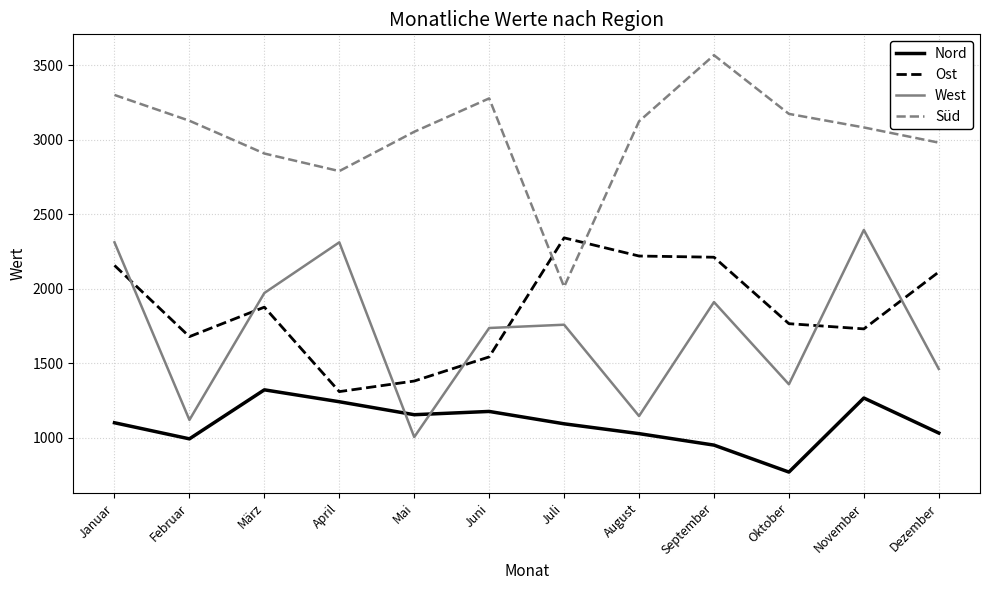

Is the value of West at August greater than the value of Ost at Juli?

No